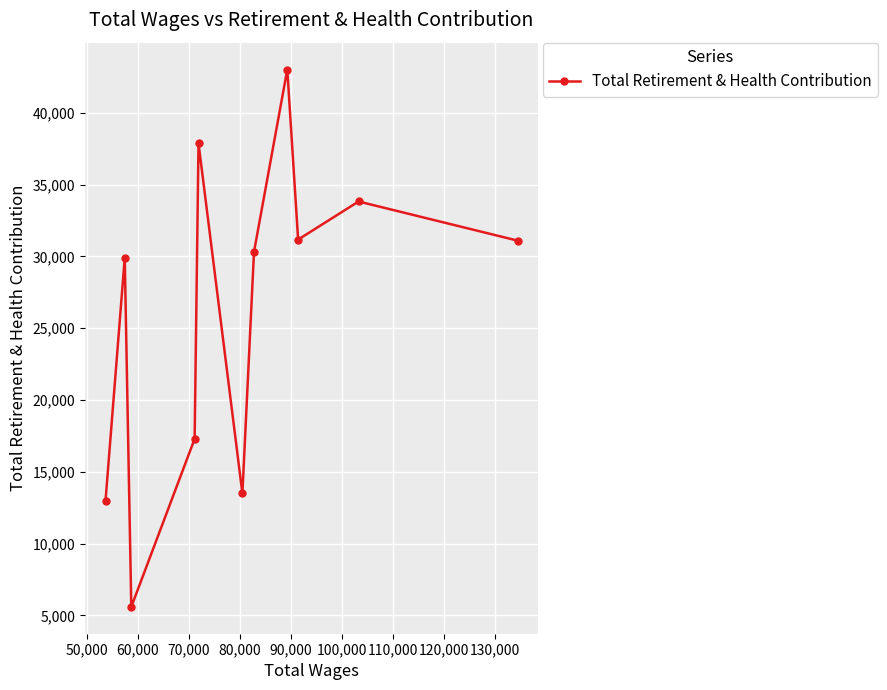

What is the maximum value shown in the chart?

43020